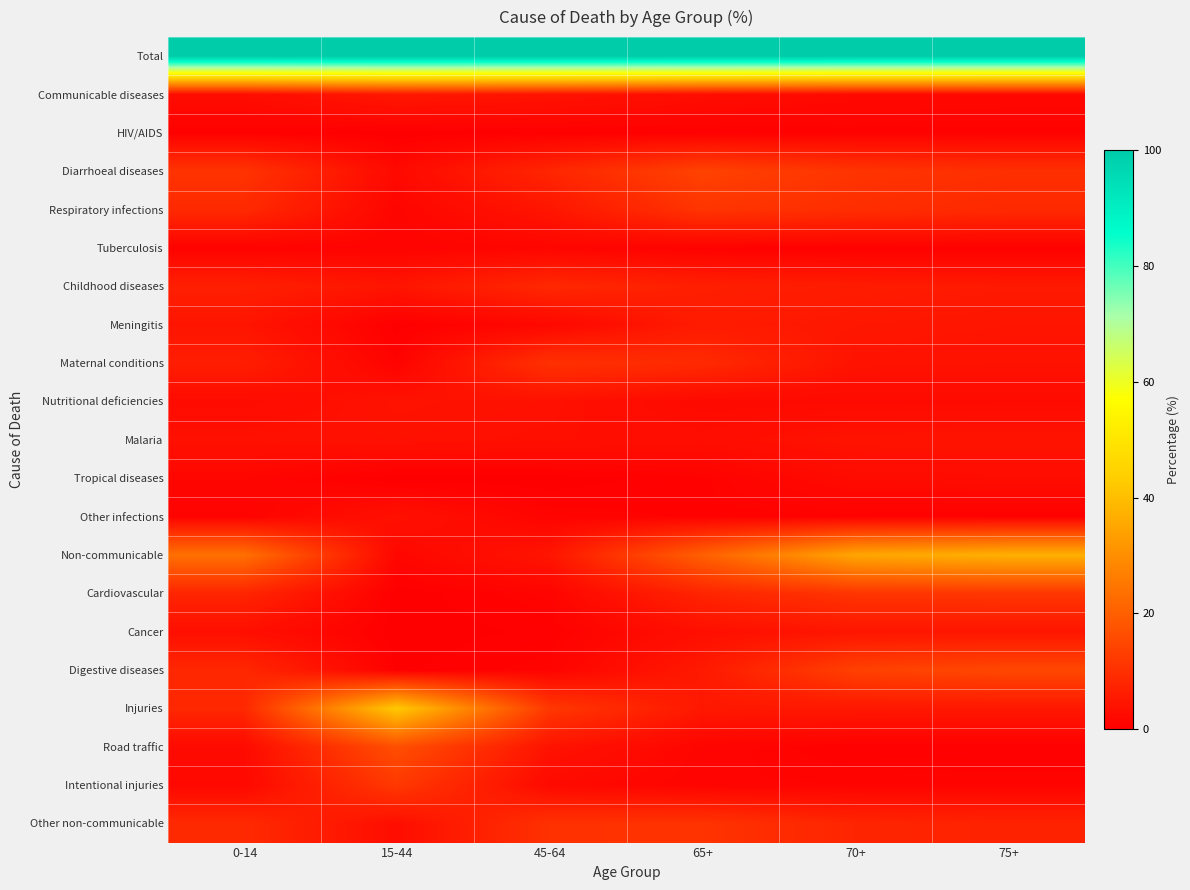

Which series has the largest range (max minus min)?

Injuries